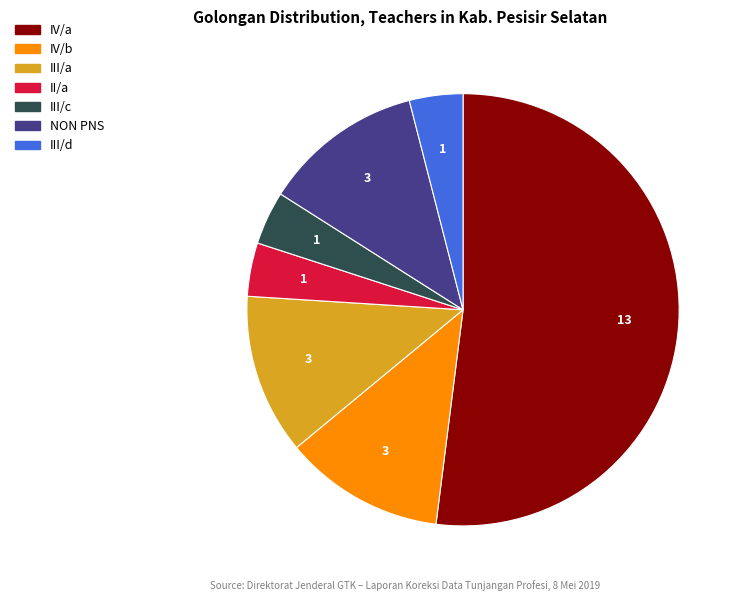

Is there a majority slice in this chart?

Yes